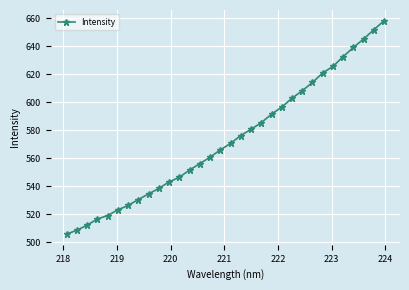

What is the value of the 18th point from the left?

576.2